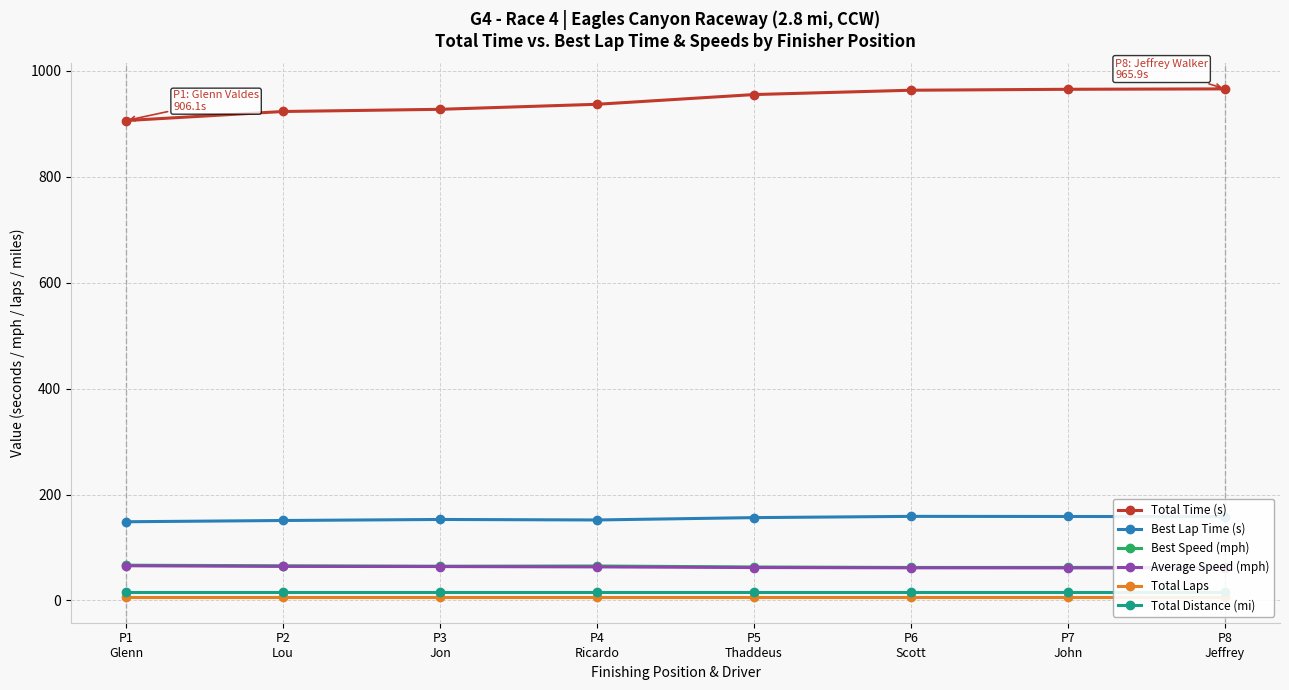

Between P2
Lou and P4
Ricardo, which series saw the biggest shift?

Total Time (s)